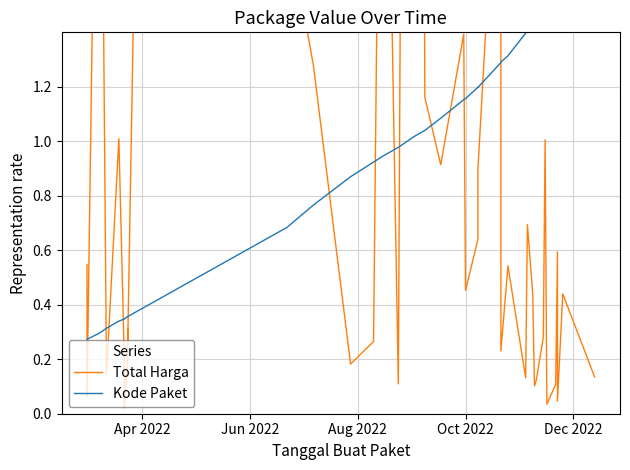

After their last crossing, which series has the higher values: Kode Paket or Total Harga?

Kode Paket